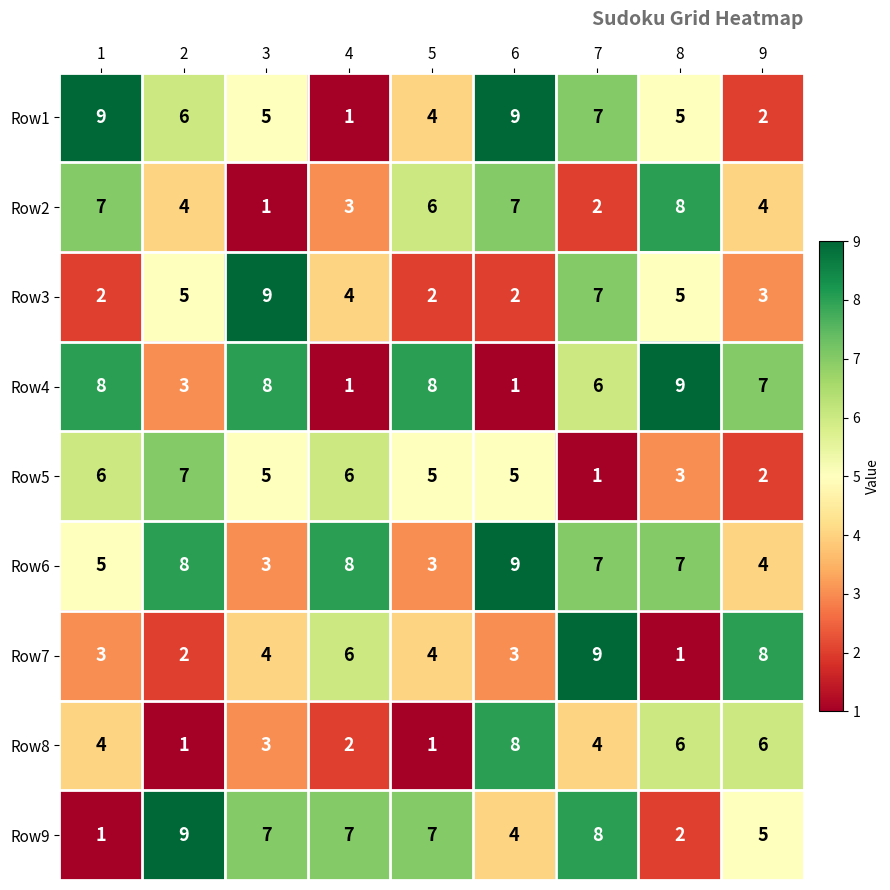

At how many categories does at least one series exceed 6?

9